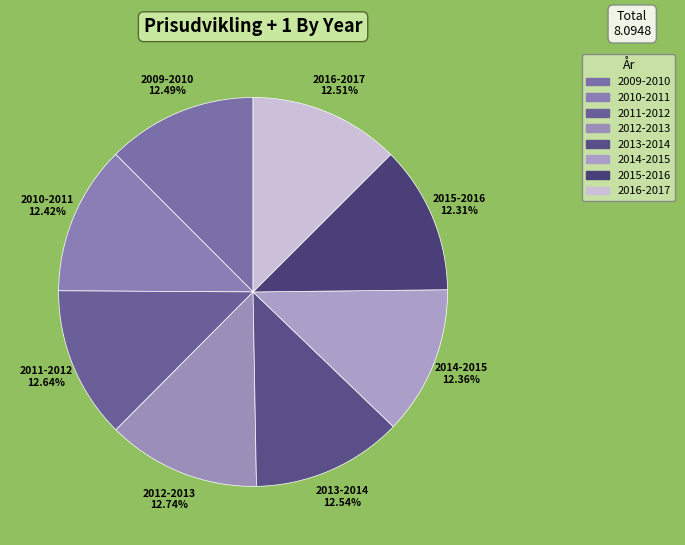

Combined, do 2010-2011 and 2011-2012 account for over 50%?

No